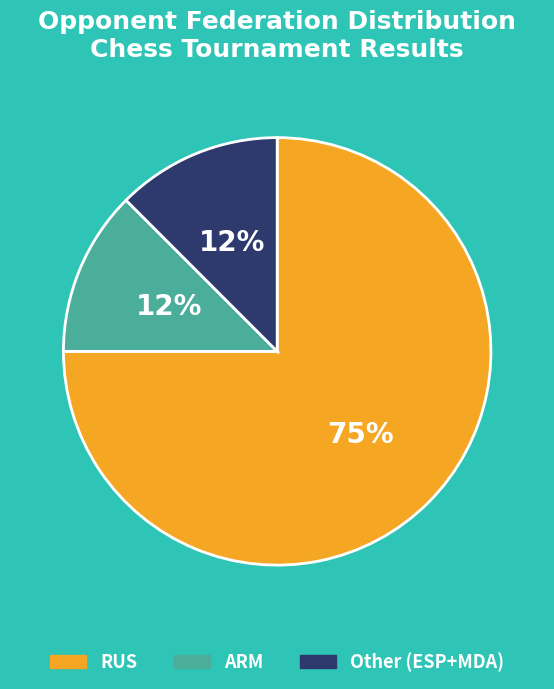

Approximately how many times larger is the value at Other (ESP+MDA) compared to ARM?

1.0